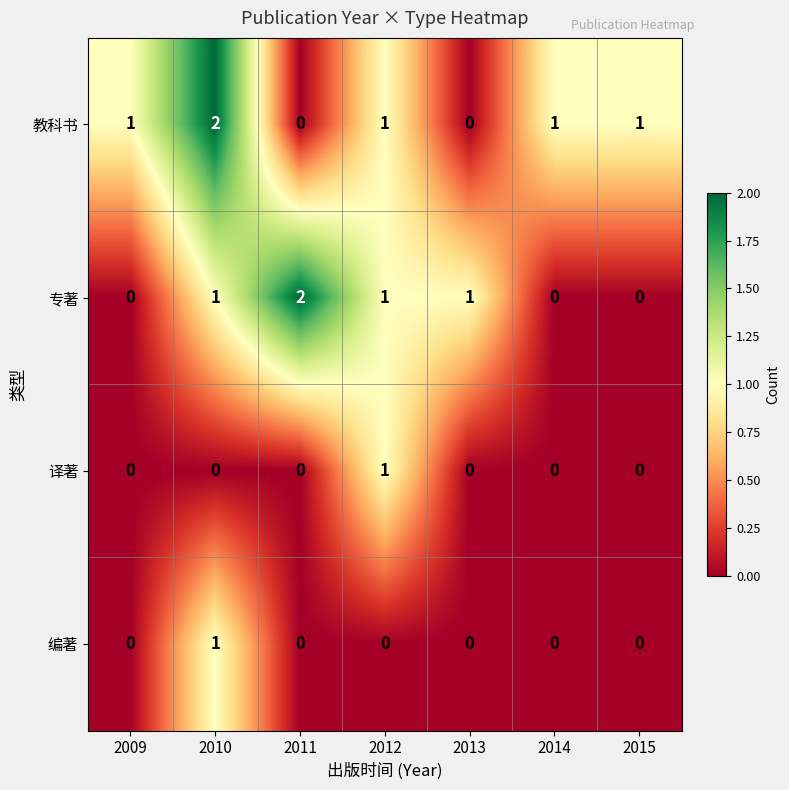

What is the sum of all 专著 values?

5